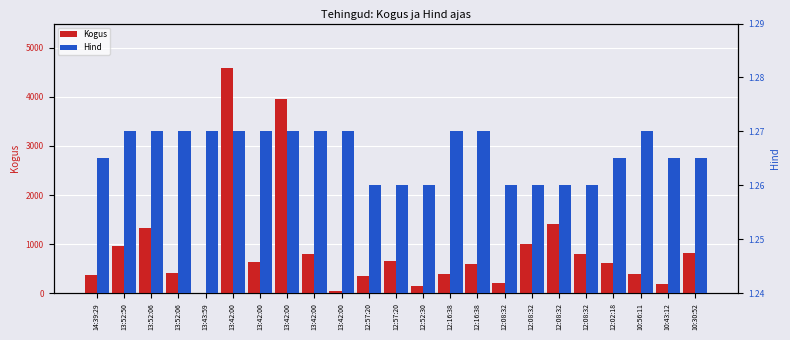

Which series has the largest total across all categories?

Kogus